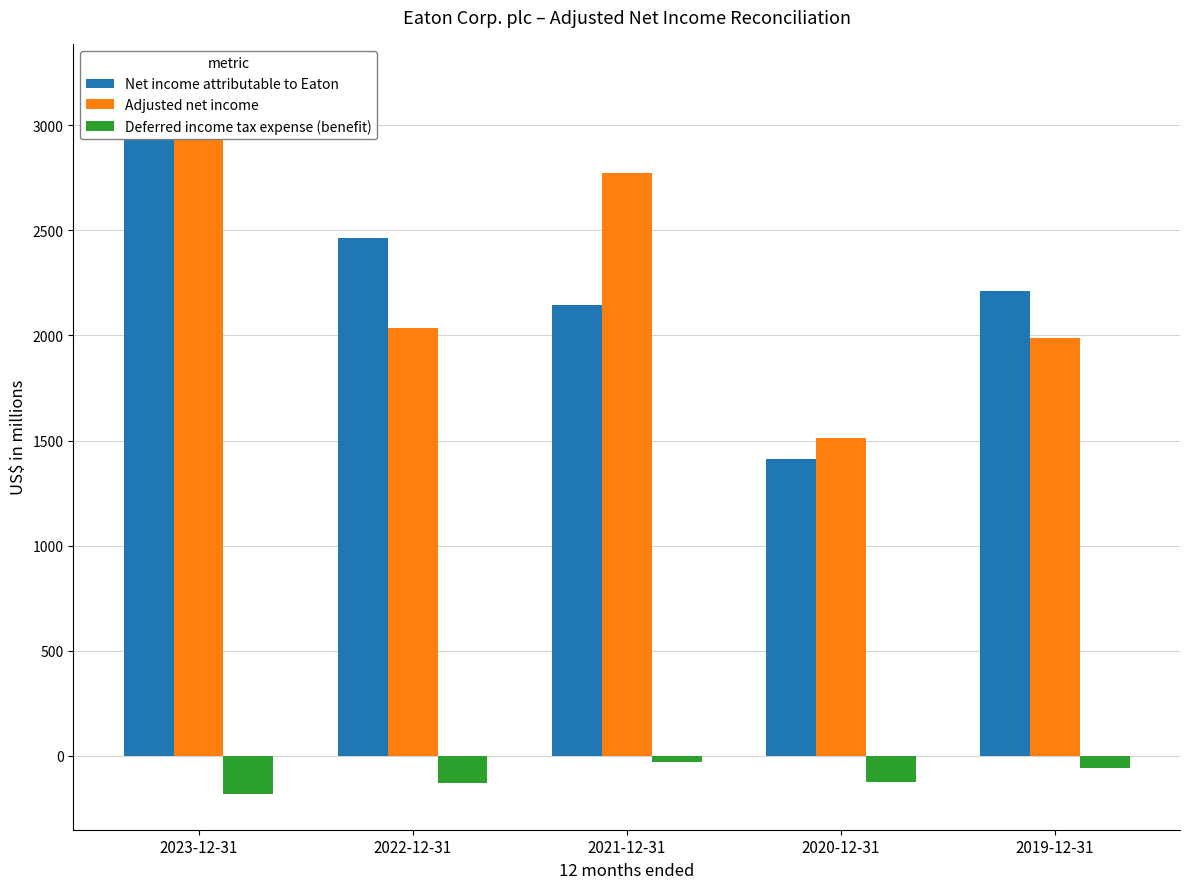

How many data points in Adjusted net income are less than 2037?

2